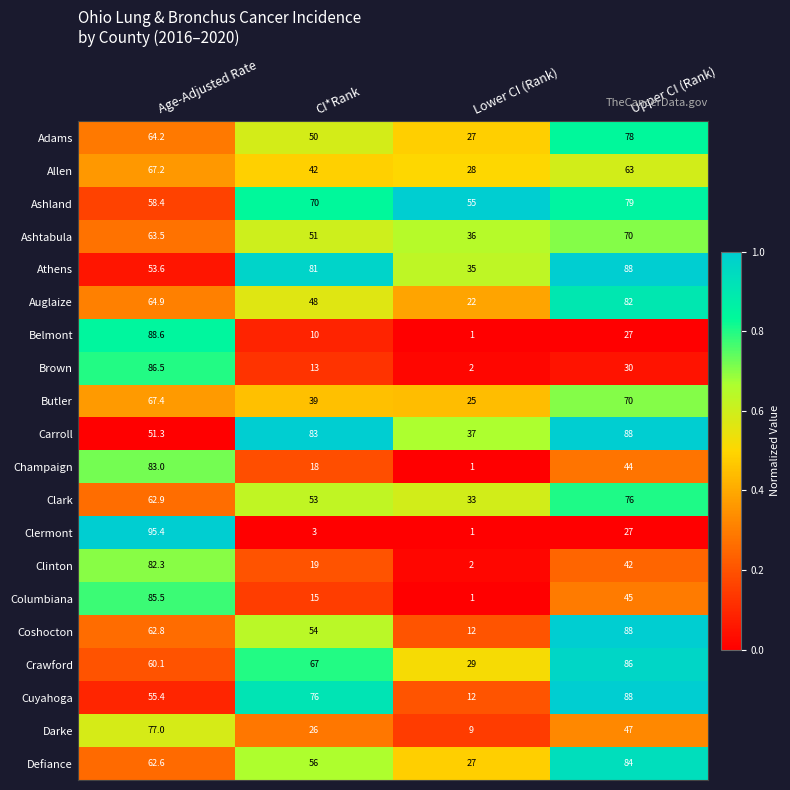

True or false: Cuyahoga has a value of 55.4 at Age-Adjusted Rate.

True